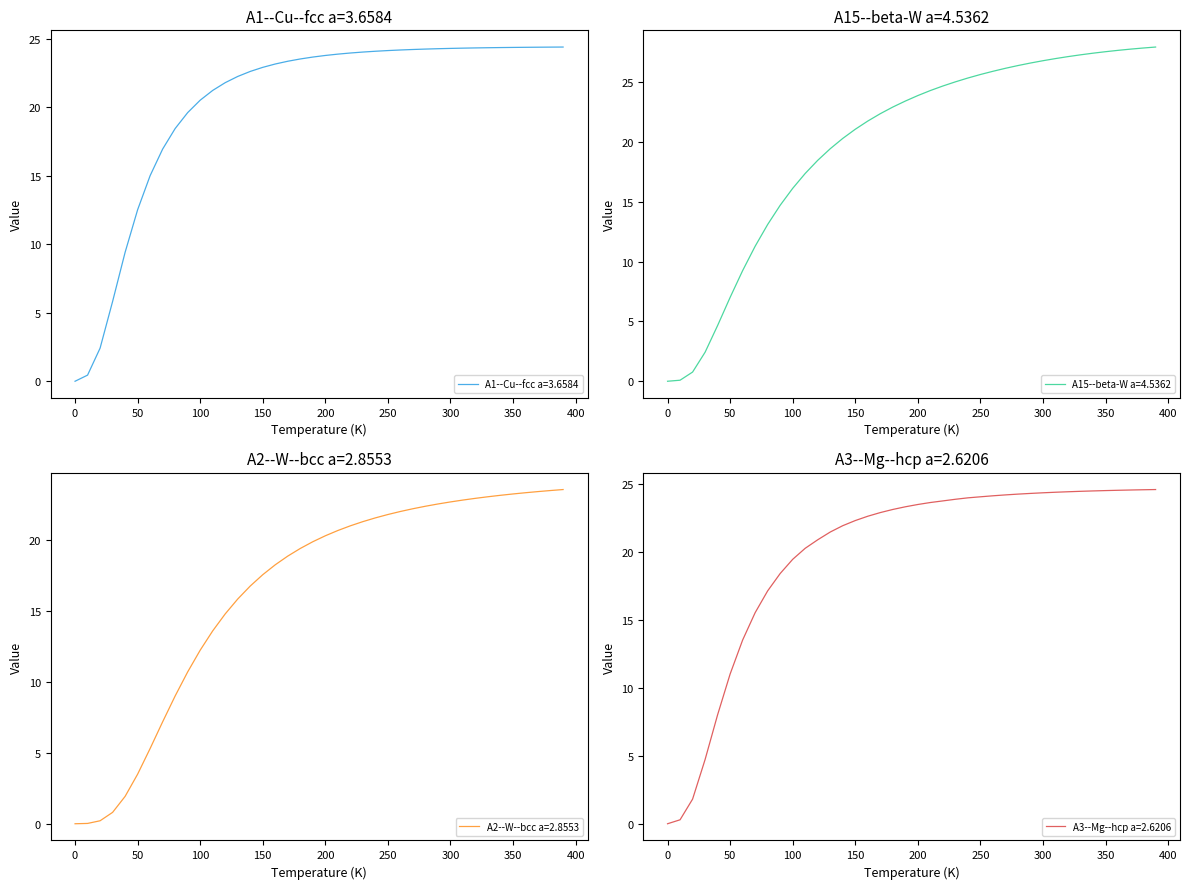

True or false: A2--W--bcc a=2.8553 has a value of 12.2 at 100.

True